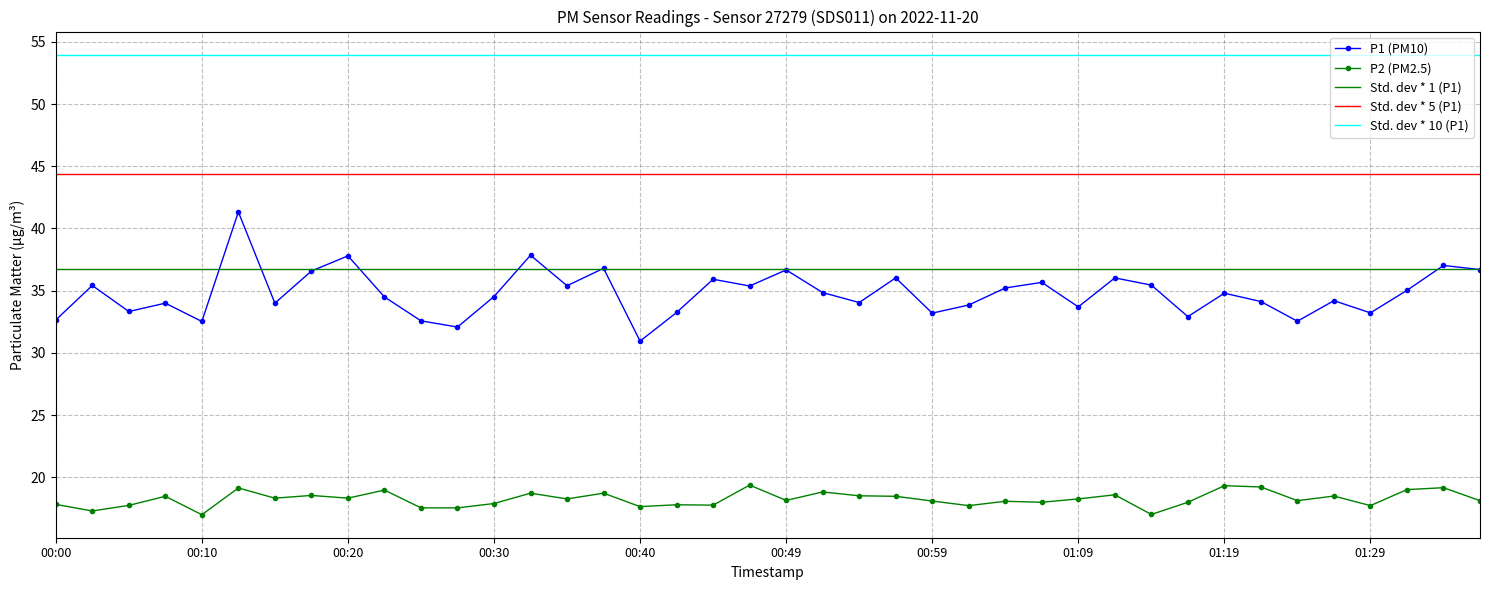

True or false: P2 and P1 intersect in this chart.

False